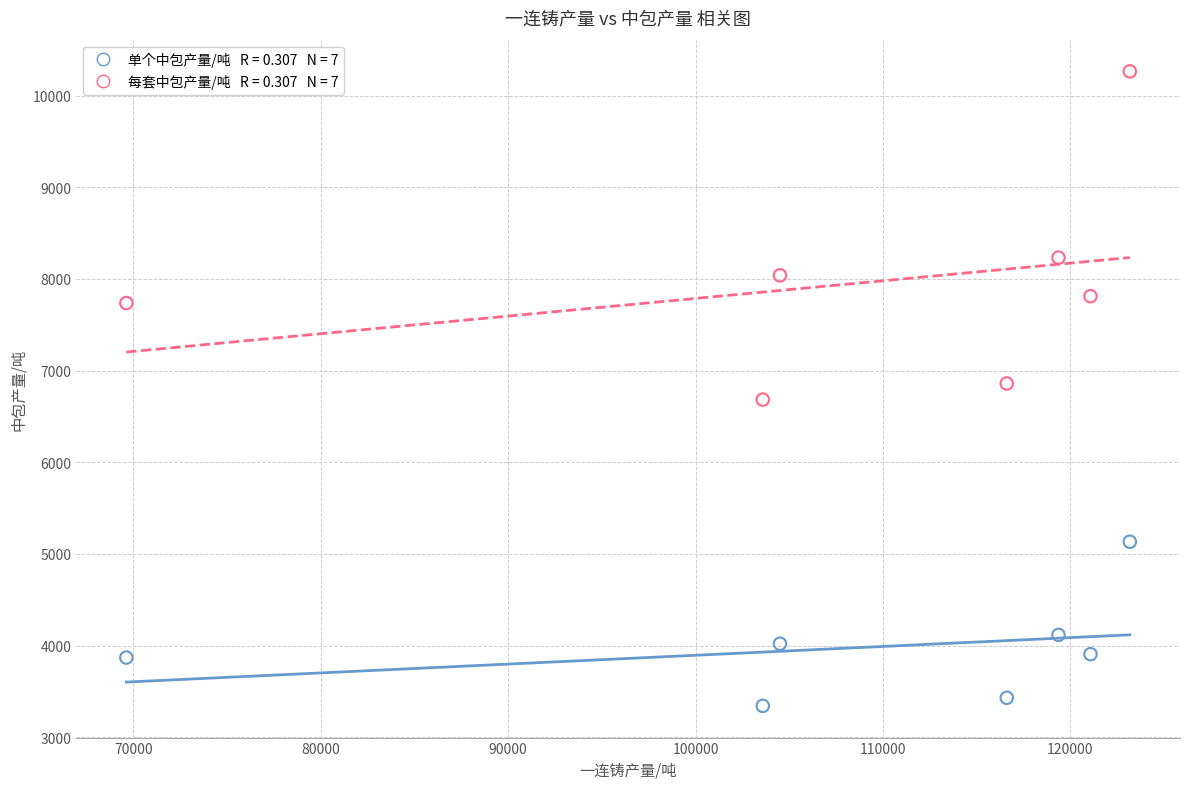

Across all data points, what is the range of X values (max minus min)?

53542.4